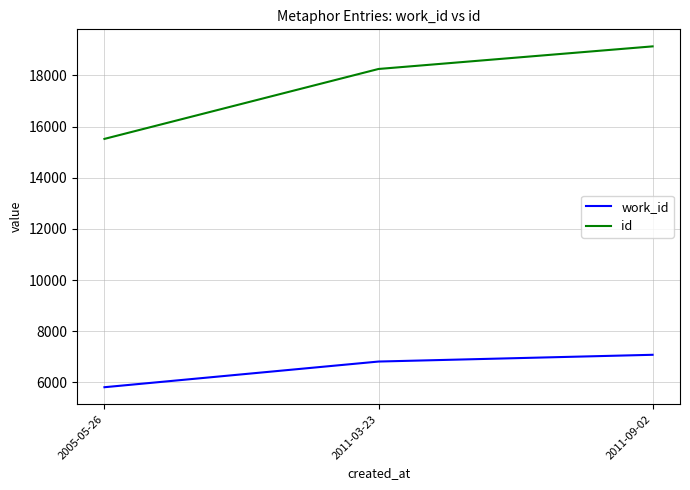

At which label does work_id reach its peak?

2011-09-02